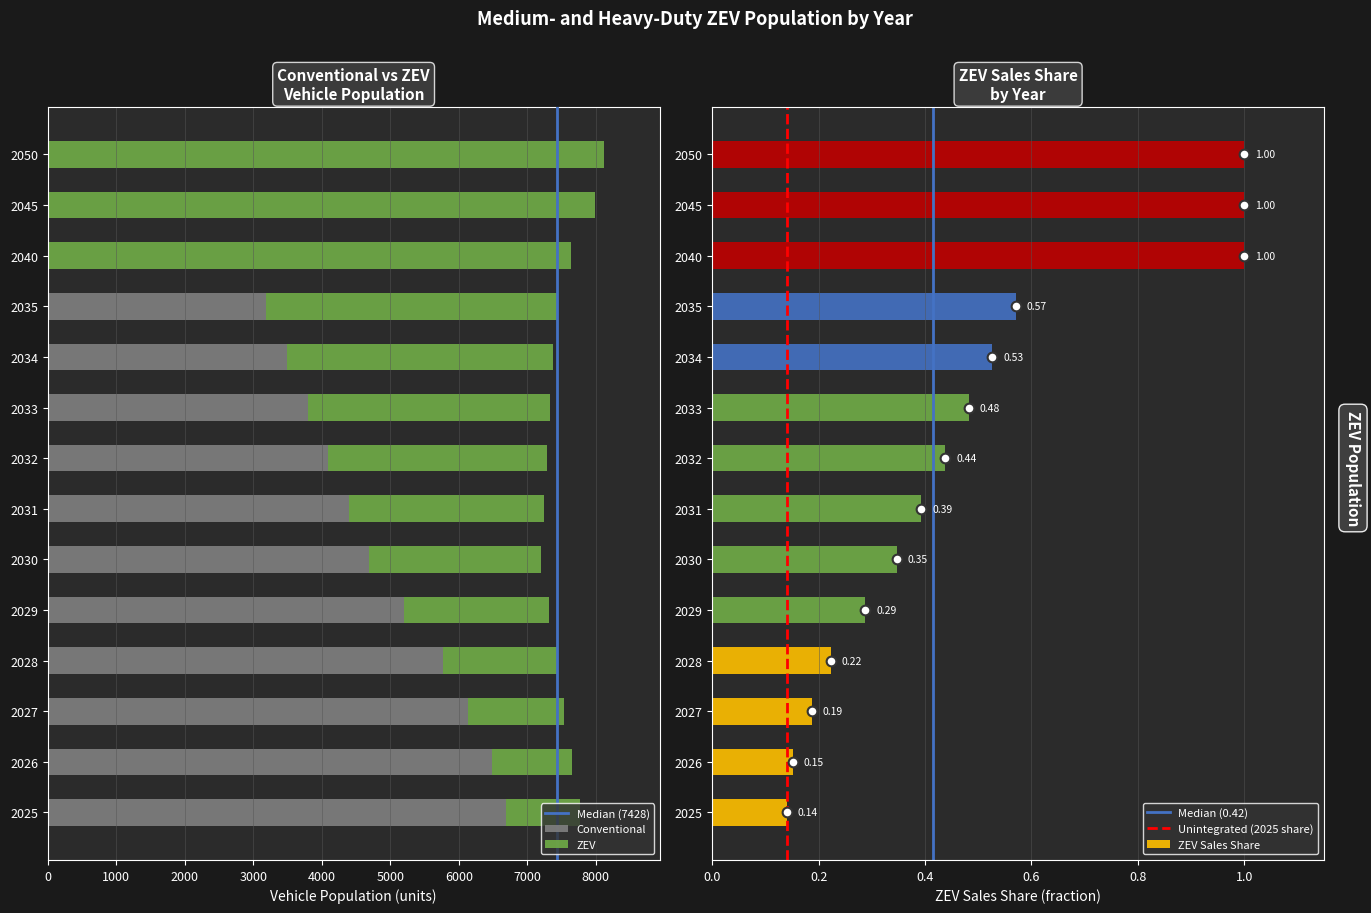

What is the total value across all series at 2032?

7289.4